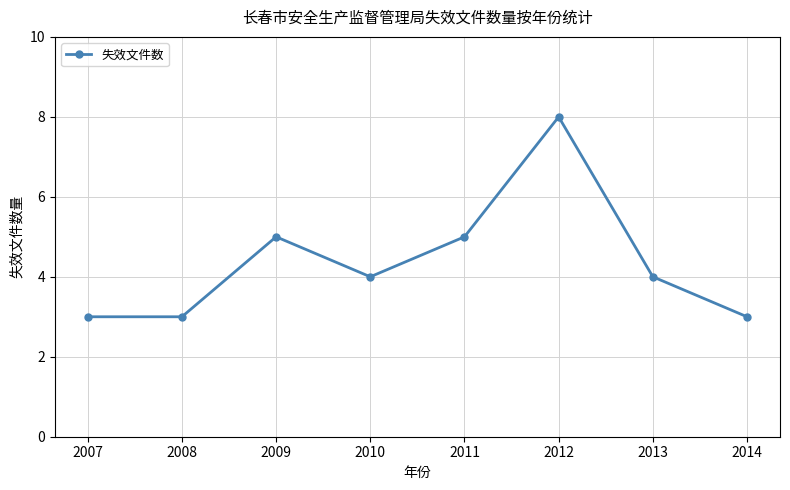

Reading right to left, list all the values displayed in this chart.

3	4	8	5	4	5	3	3